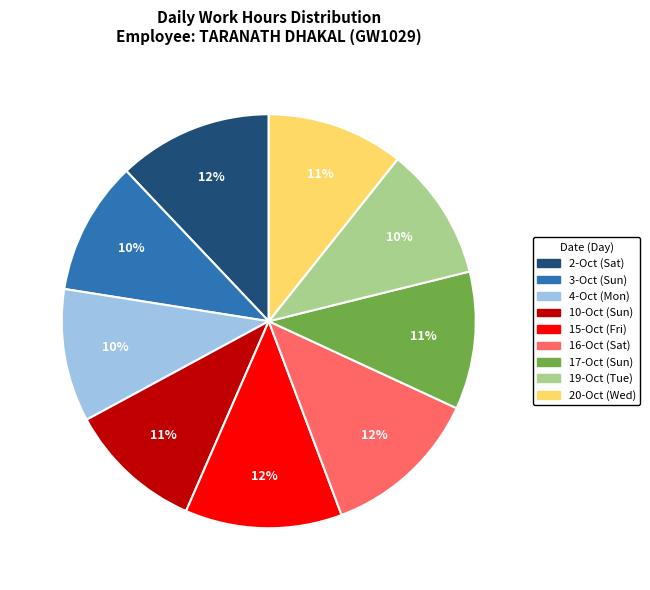

How many segments does this pie chart have?

9